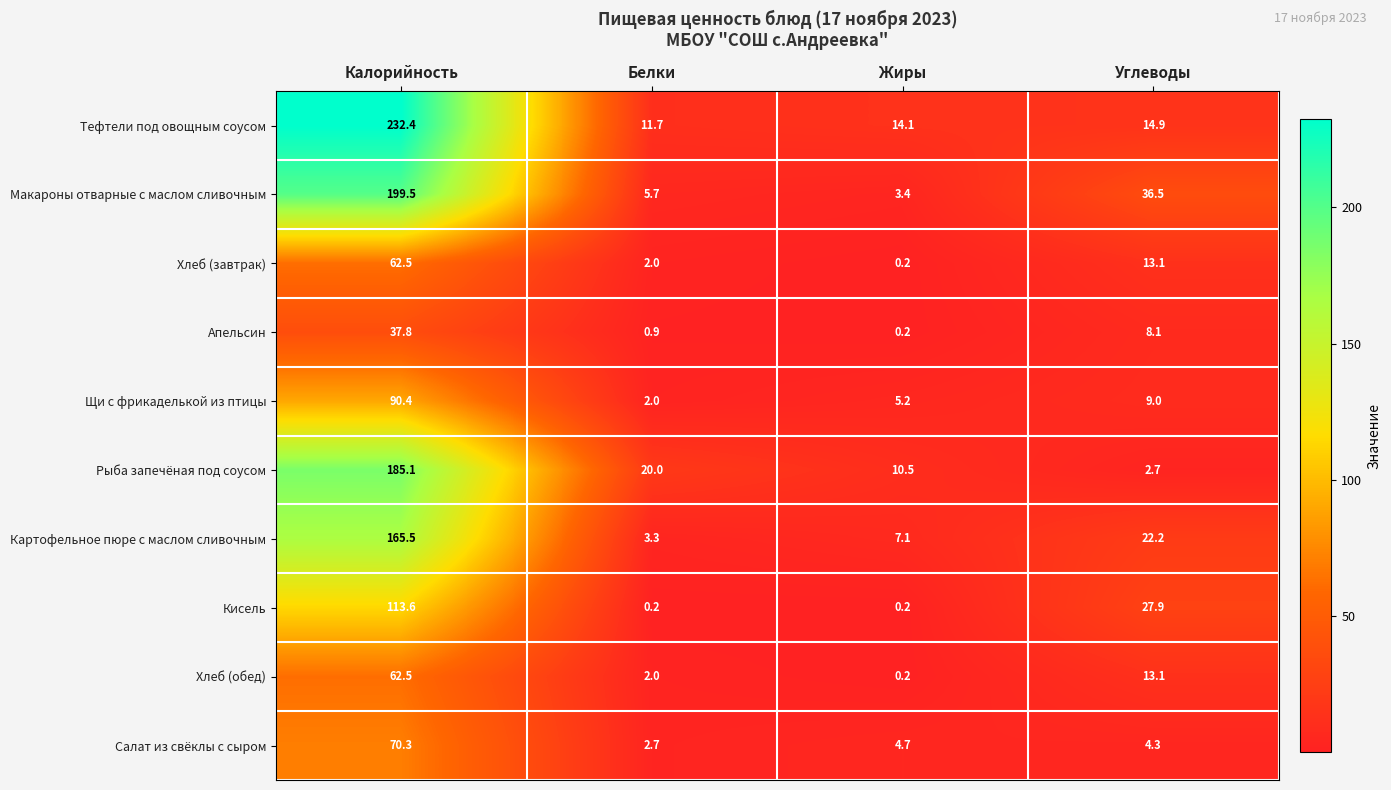

What is the total value across all series at Жиры?

45.8